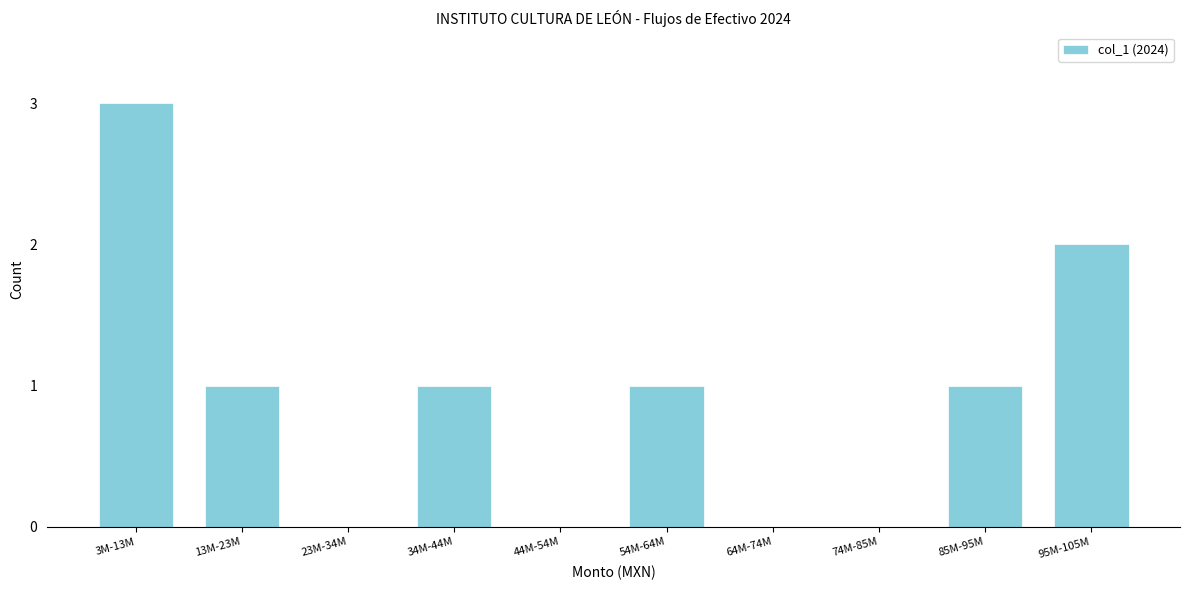

Reading right to left, extract all data points from this chart.

95M-105M=2	85M-95M=1	74M-85M=0	64M-74M=0	54M-64M=1	44M-54M=0	34M-44M=1	23M-34M=0	13M-23M=1	3M-13M=3